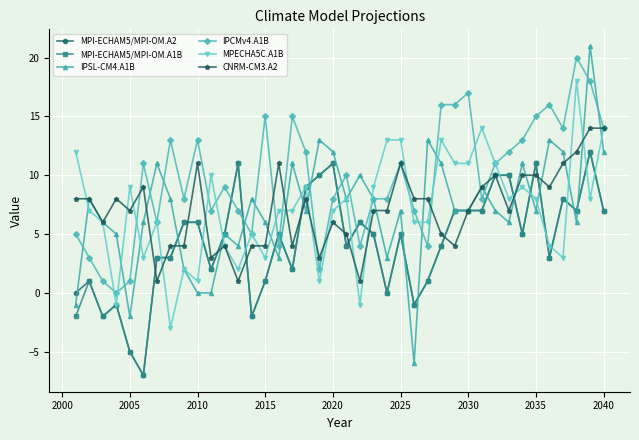

Which series has the largest range (max minus min)?

IPSL-CM4.A1B